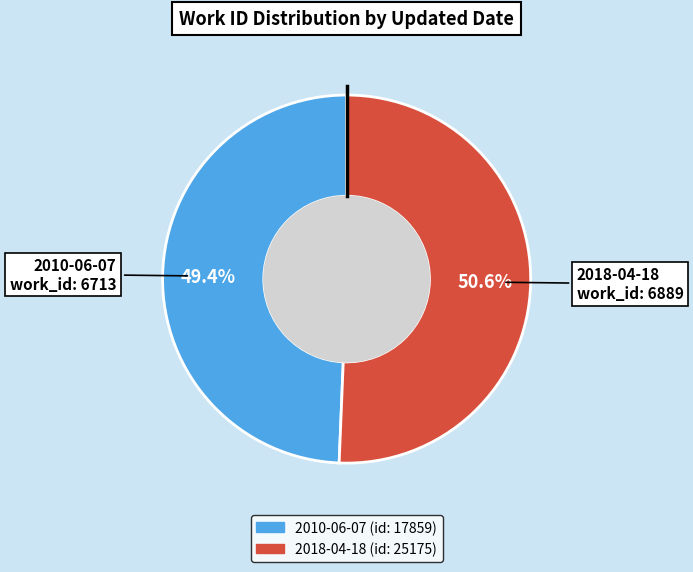

Which slice represents more than half of the pie?

2018-04-18